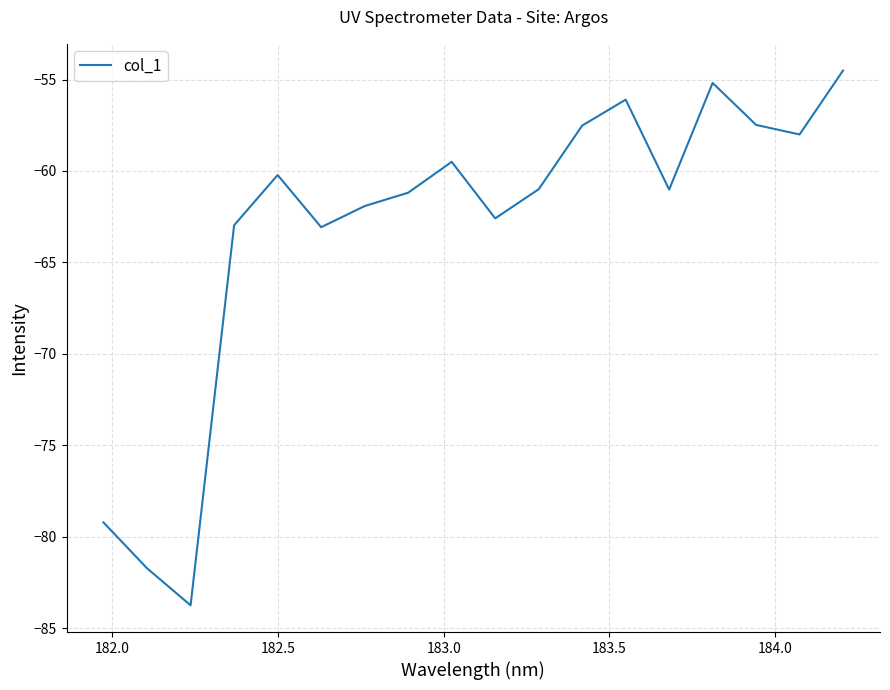

What is the difference between the maximum and minimum values?

29.2